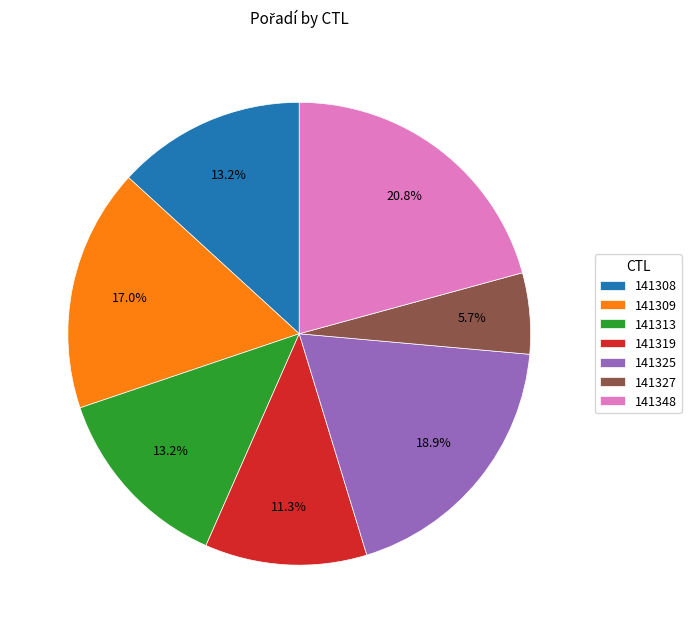

Between 141319 and 141325, which is larger?

141325